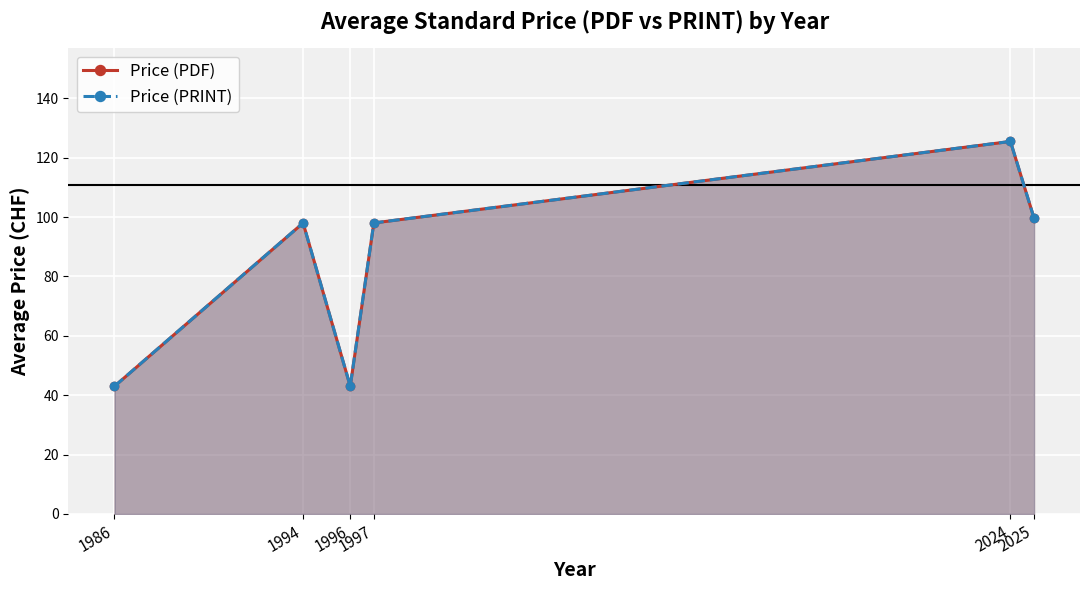

Where is Price (PRINT) nearest to the value 84?

1994